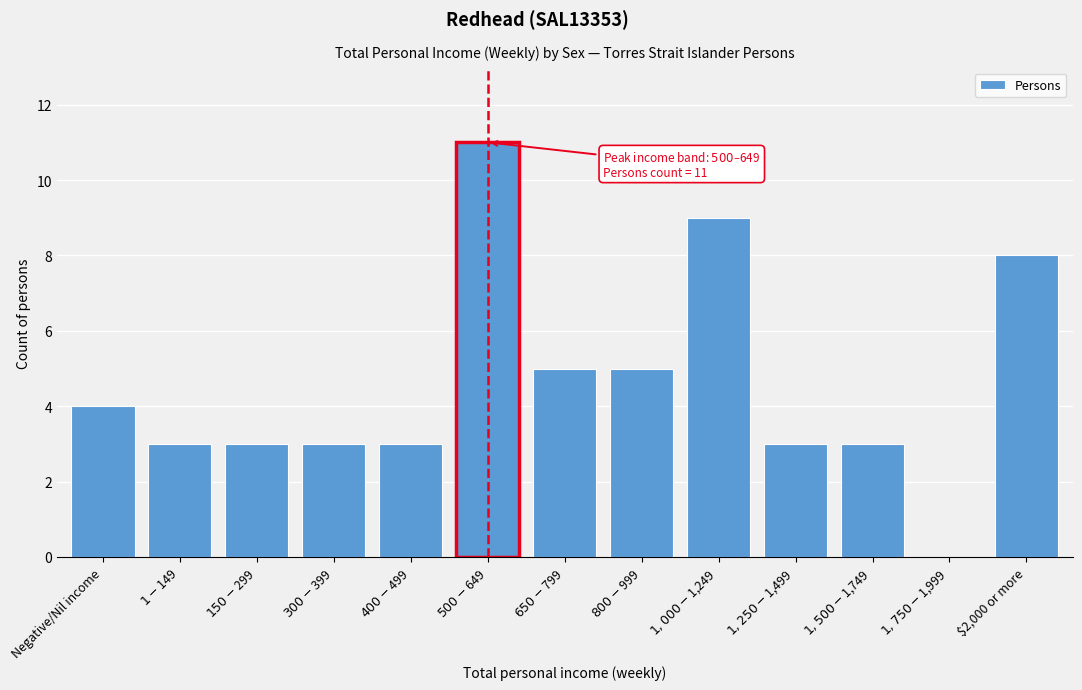

What is the maximum value shown in the chart?

11